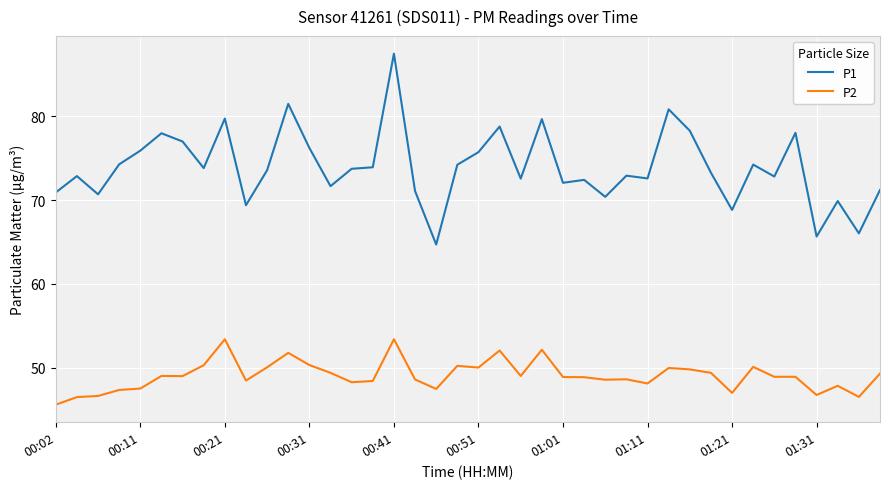

How many lines are shown in the chart?

2